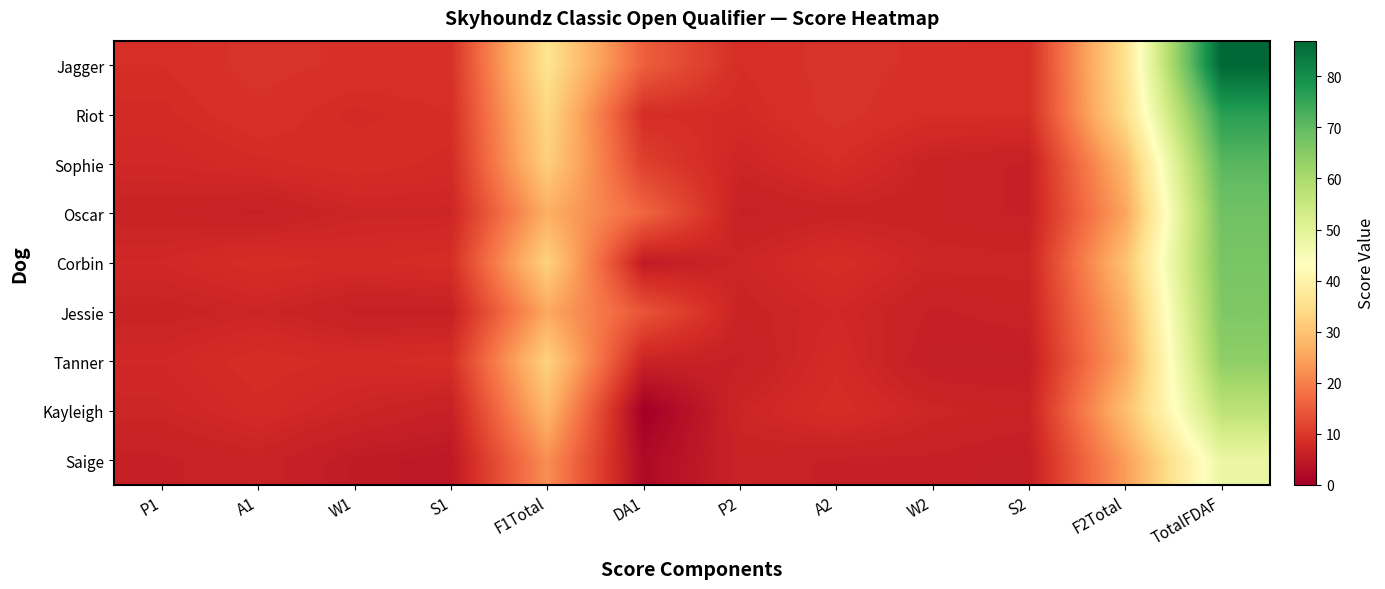

At which category is the sum across all series the highest?

TotalFDAF